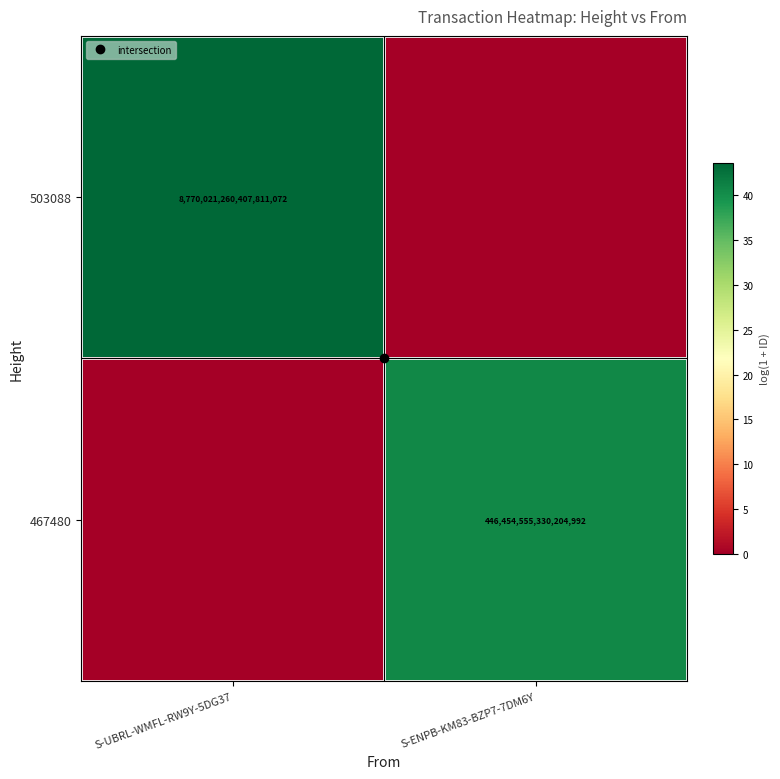

What is the difference between the maximum and minimum values in the 467480 series?

40.6